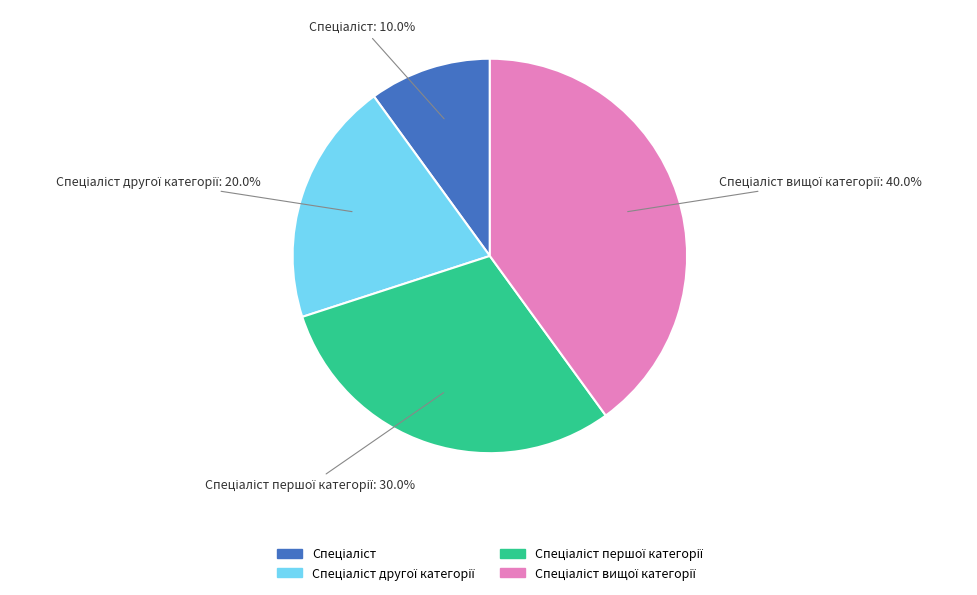

Does any single category account for the majority?

No